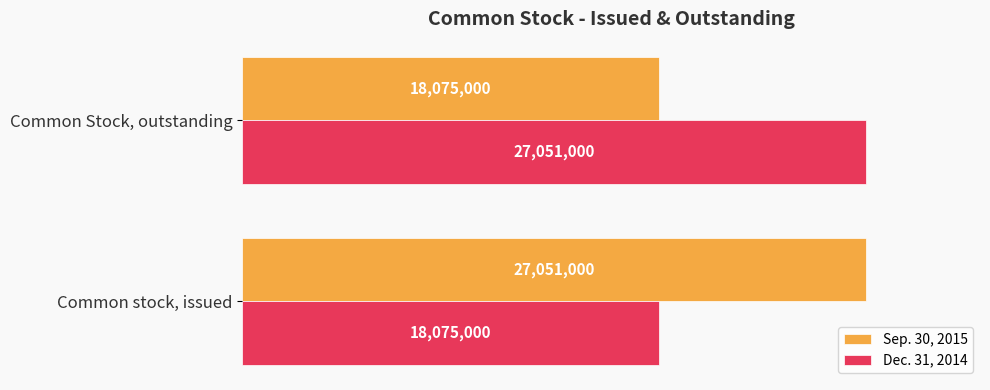

What are all the series names shown in the legend?

Sep. 30, 2015, Dec. 31, 2014